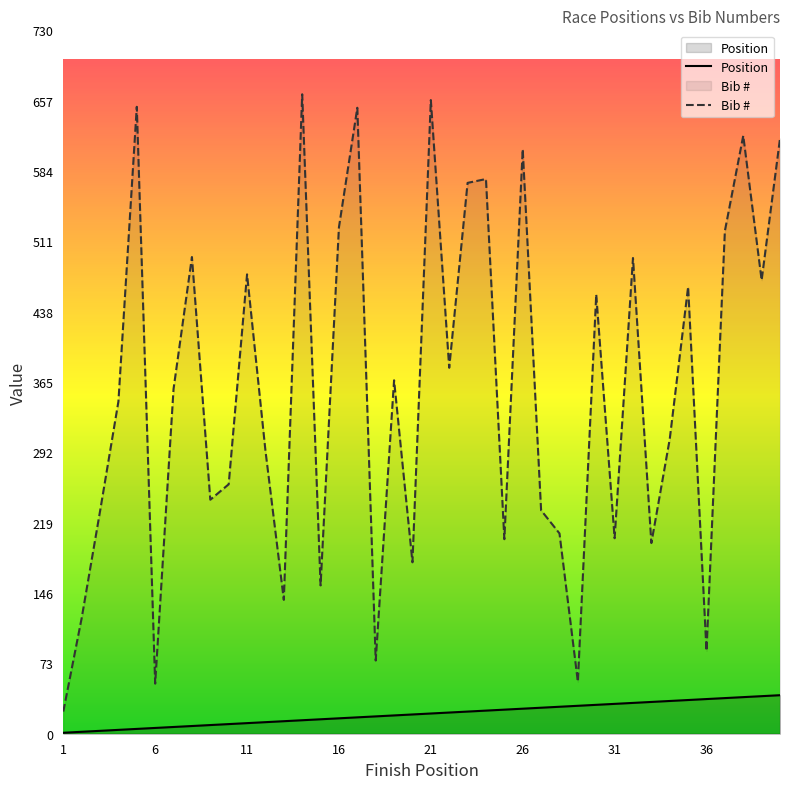

Which series has the largest range (max minus min)?

Bib #